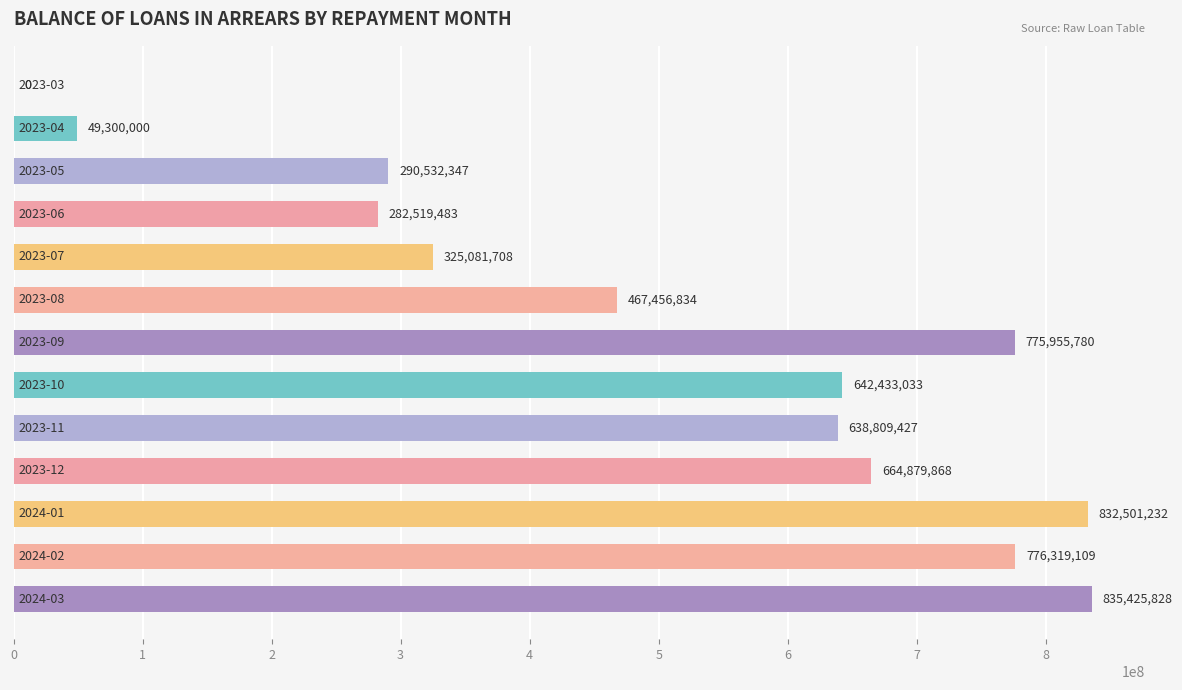

What is the sum of all values?

6581214649